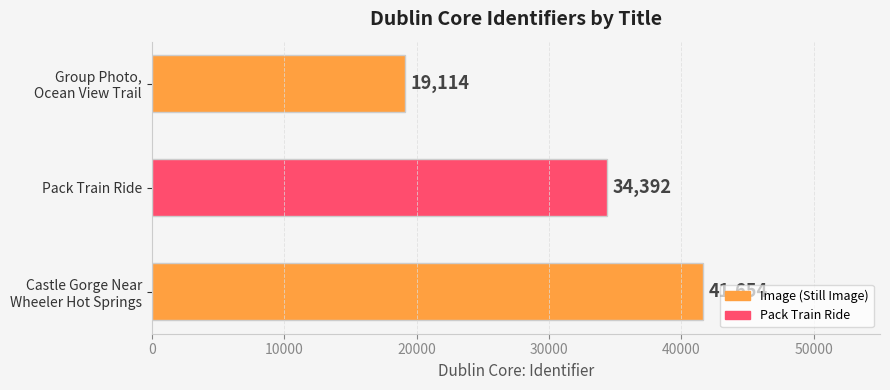

The chart shows a value of 34392 at Pack Train Ride. True or false?

True